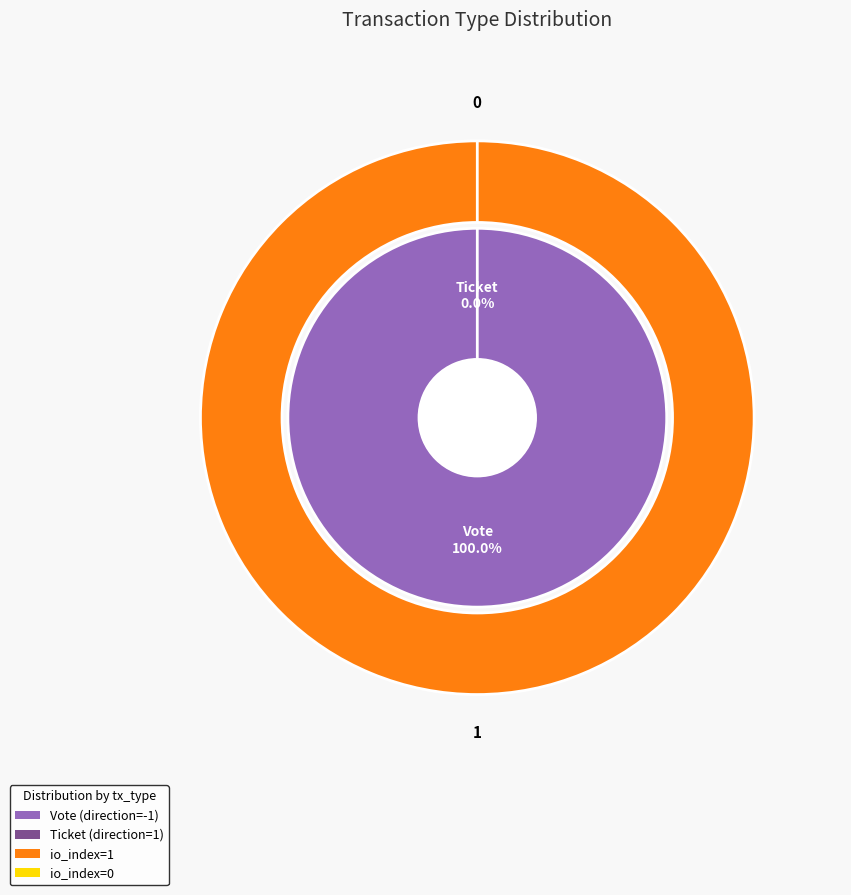

Does Ticket account for over 50% of the chart?

No